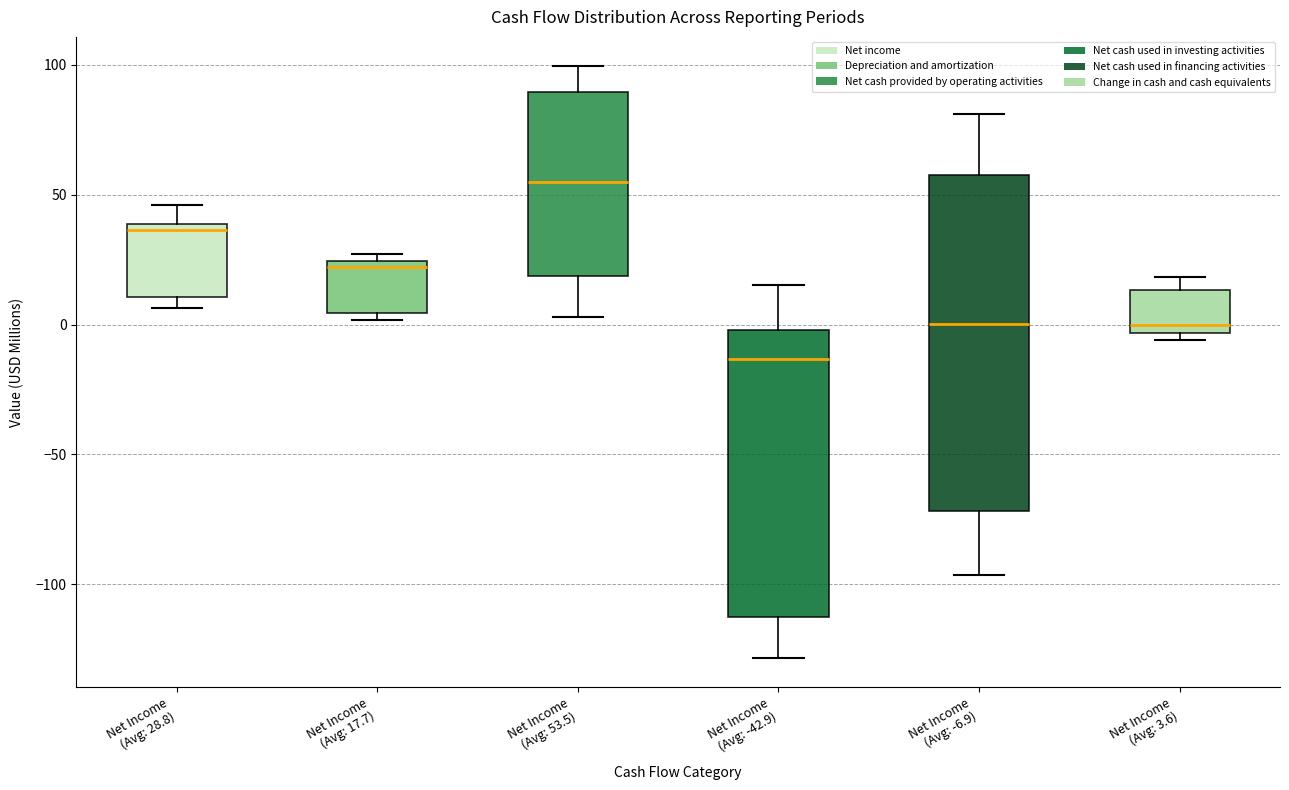

Which box is the tallest, from its lower edge to its upper edge?

Net Income (Avg: -6.9)